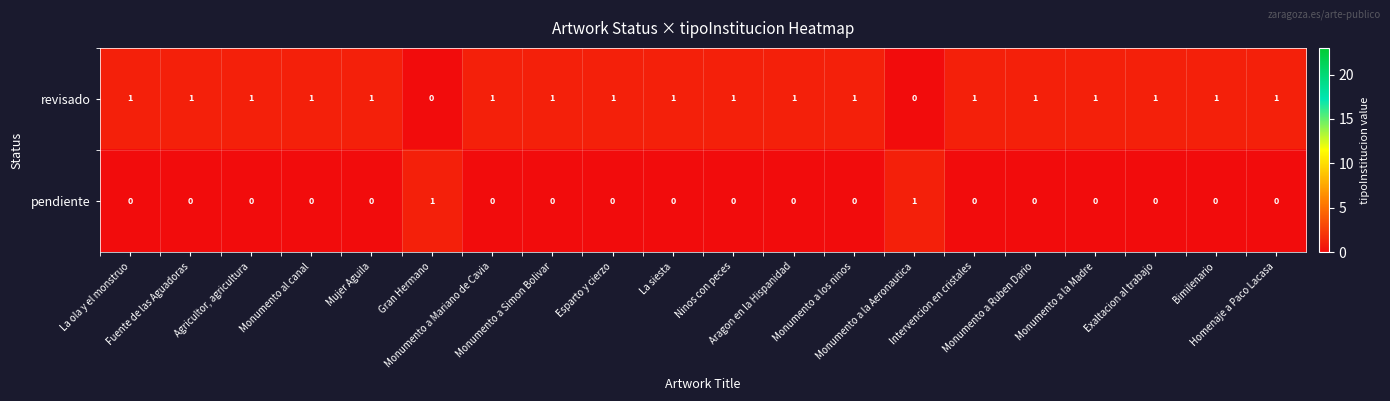

Which series has the largest total across all categories?

revisado